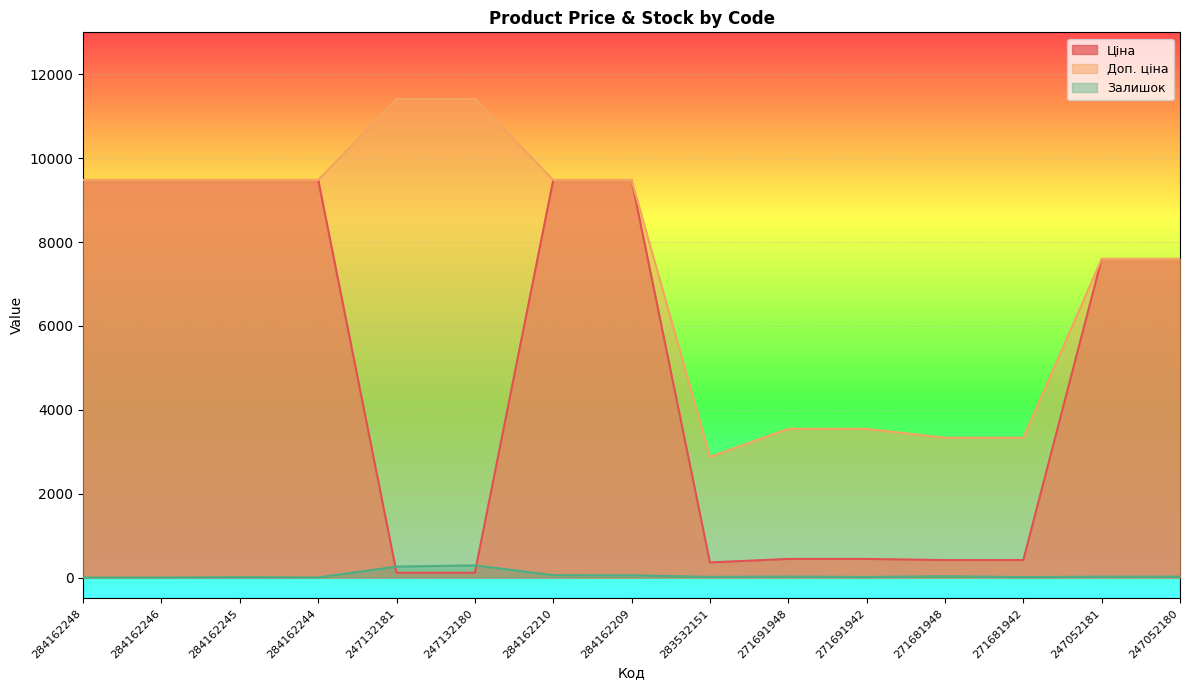

True or false: Залишок and Доп. ціна cross at least once.

False